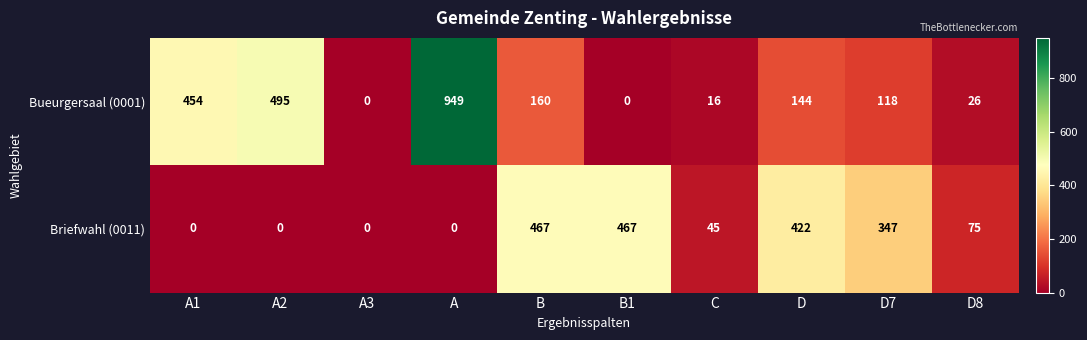

At how many categories does at least one series exceed 153?

7